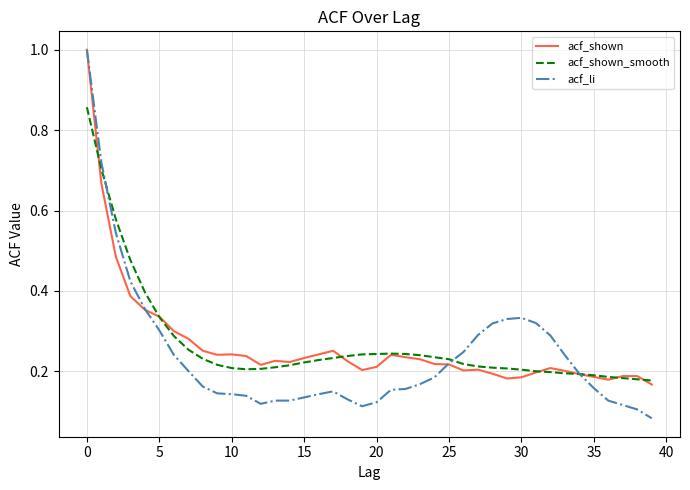

At how many categories does at least one series exceed 0?

40